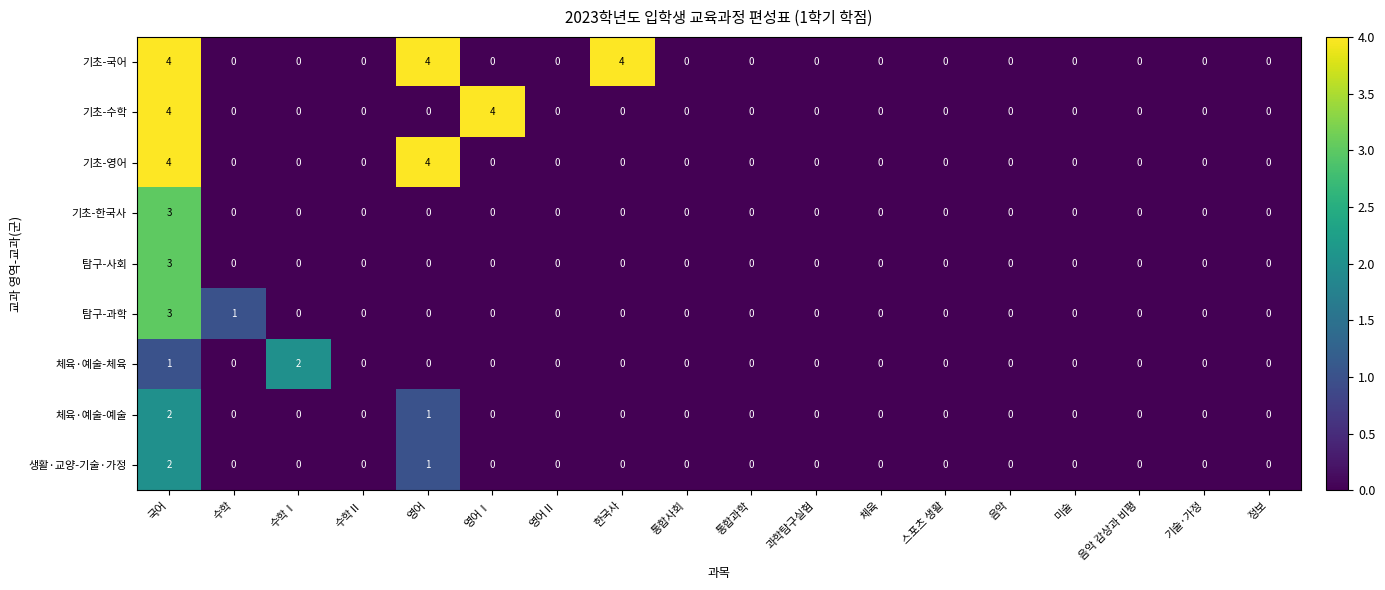

What is the difference between the highest and lowest values at 영어?

4